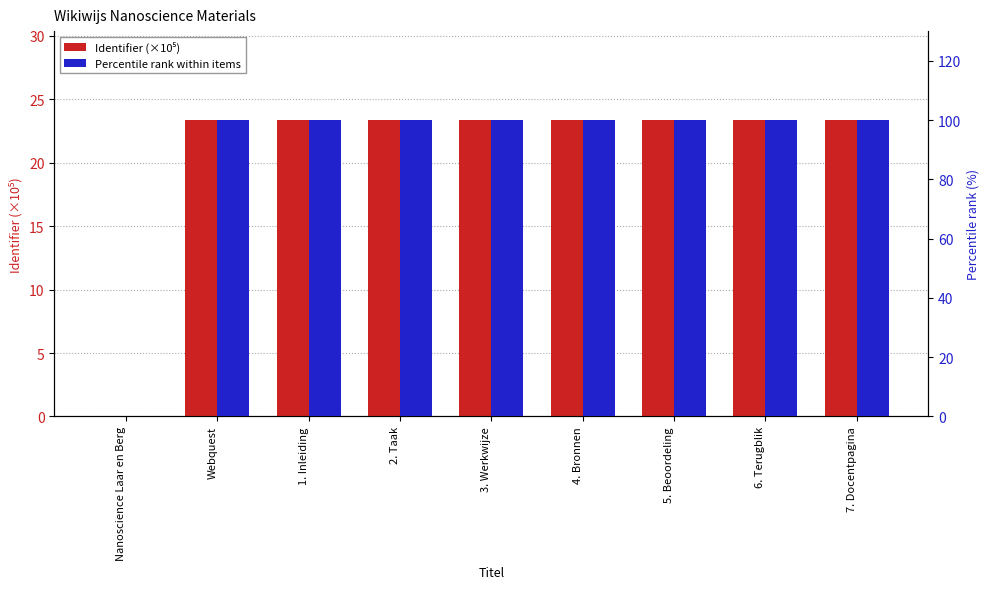

What is the label of the 8th bar from the left?

6. Terugblik